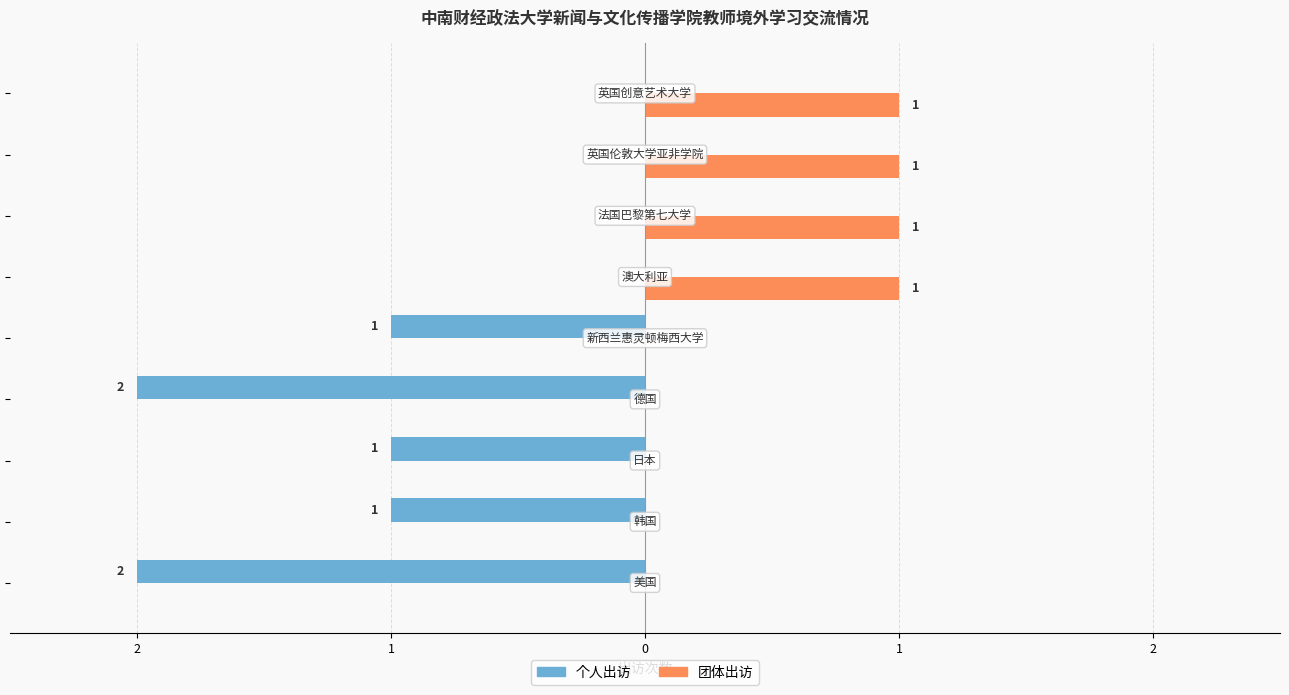

What are all the series names shown in the legend?

个人出访, 团体出访